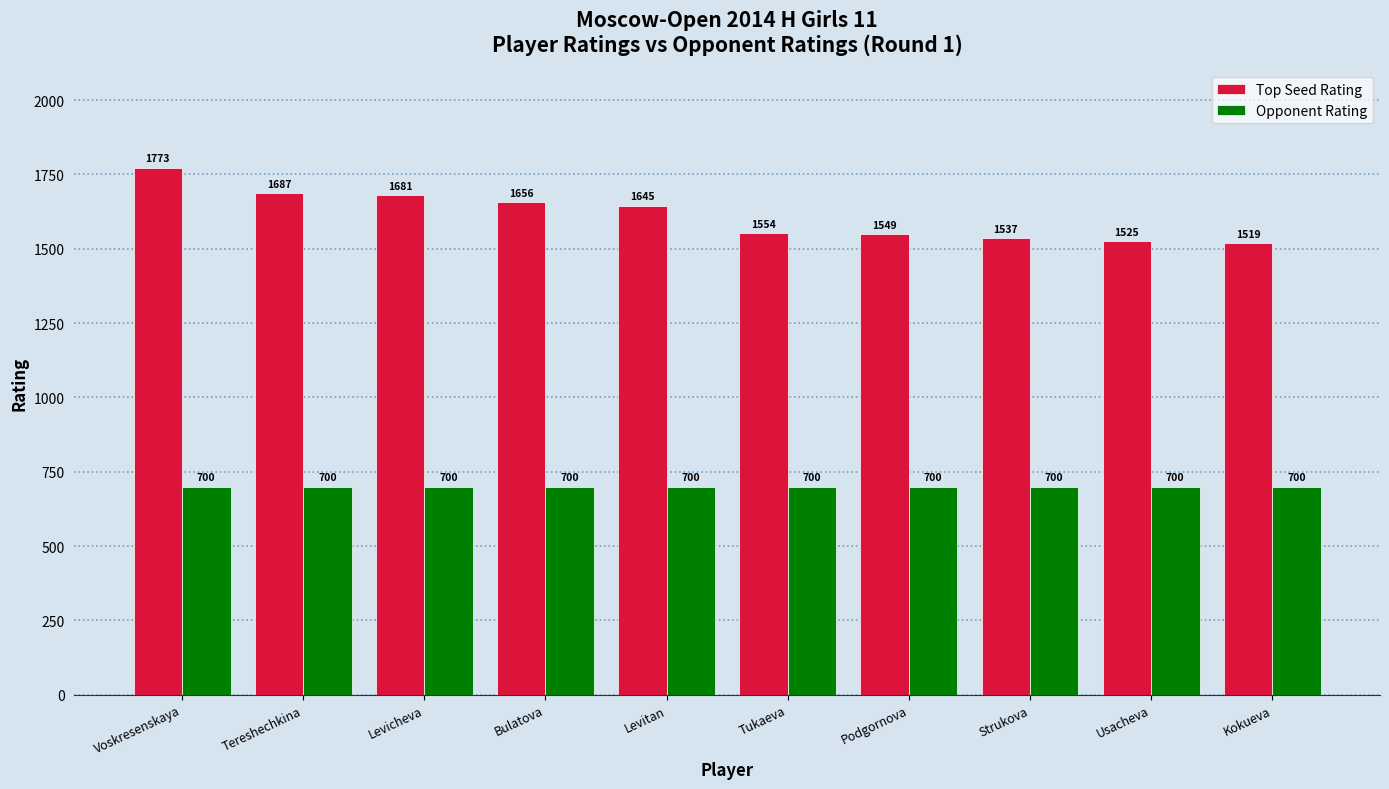

What is the spread (max minus min) of values at Usacheva?

825